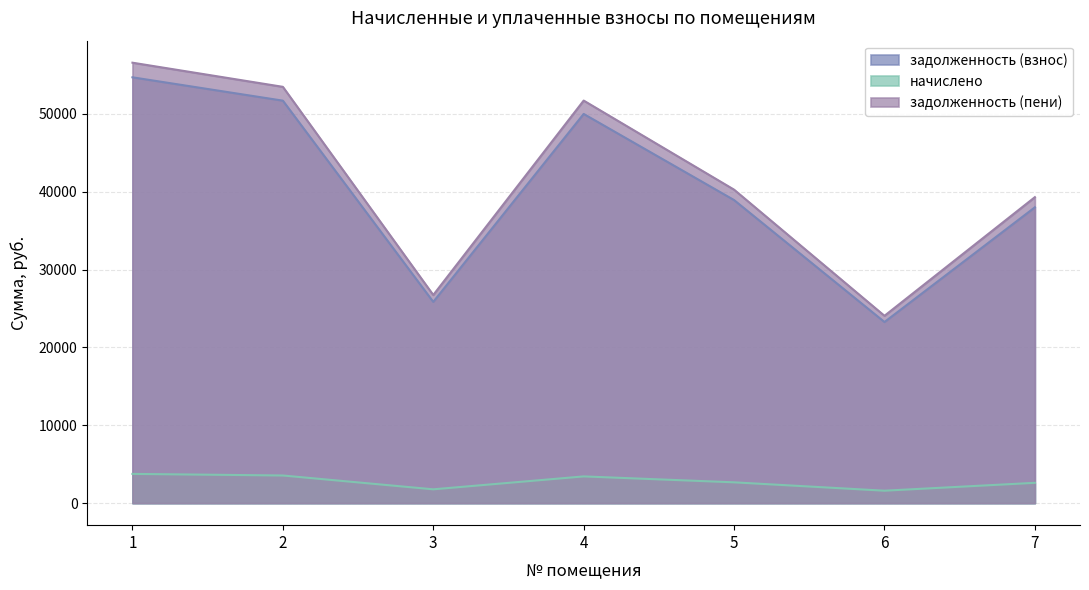

Reading right to left, extract all data points from this chart.

задолженность (взнос): 7=38005.4	6=23268.6	5=38936.1	4=50001.8	3=25854.0	2=51708.0	1=54707.0
начислено: 7=2610.7	6=1598.4	5=2674.7	4=3434.8	3=1776.0	2=3552.0	1=3758.0
задолженность (пени): 7=39310.8	6=24067.8	5=40273.4	4=51719.2	3=26742.0	2=53484.0	1=56586.0